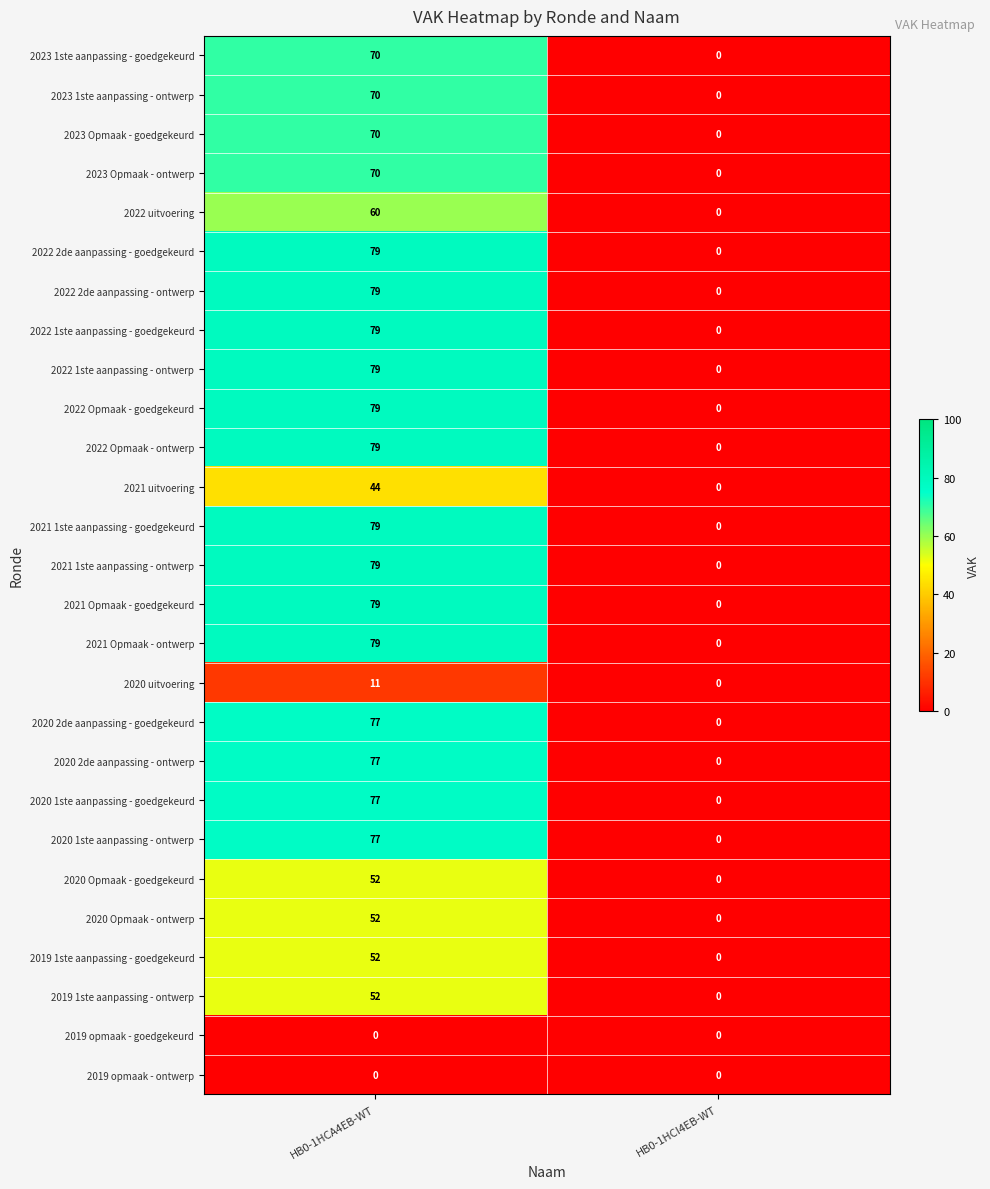

True or false: 2022 2de aanpassing - goedgekeurd has a value of 0 at HB0-1HCI4EB-WT.

True